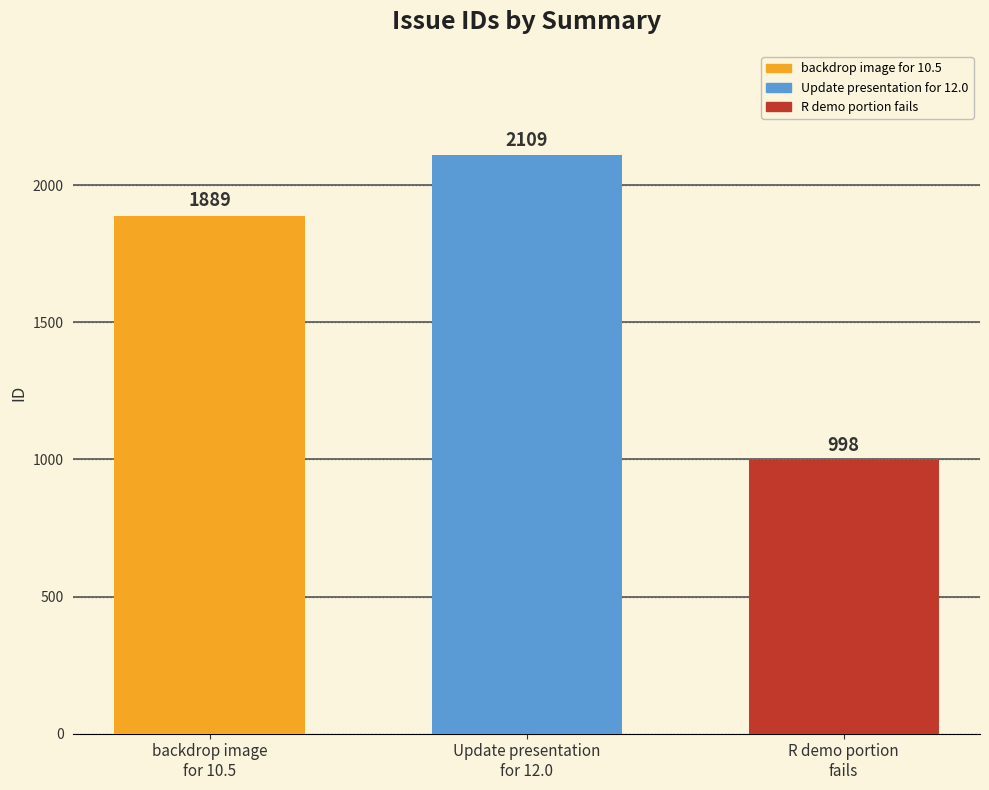

What is the highest value of the Update presentation for 12.0 series?

2109